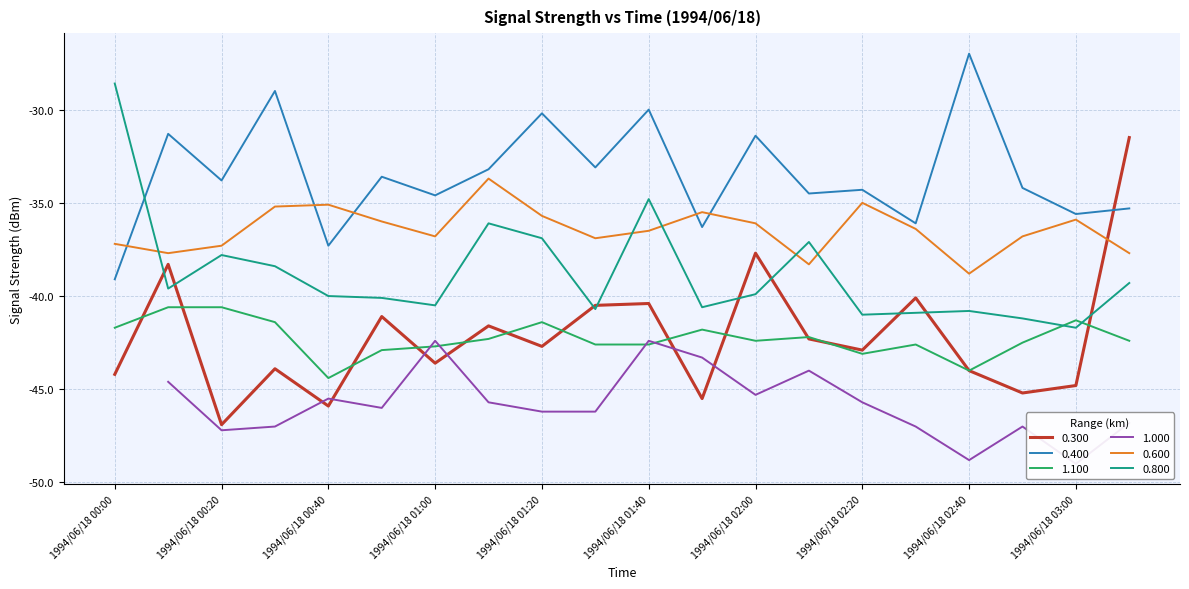

How many times do 1.100 and 0.300 cross each other?

12